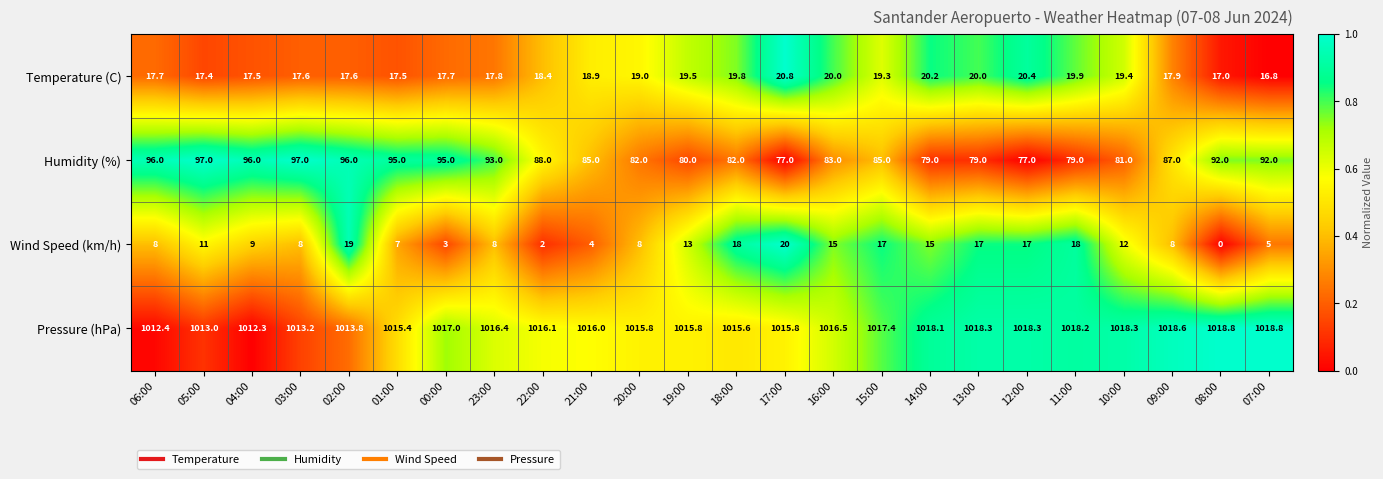

How many series are shown in this chart?

4